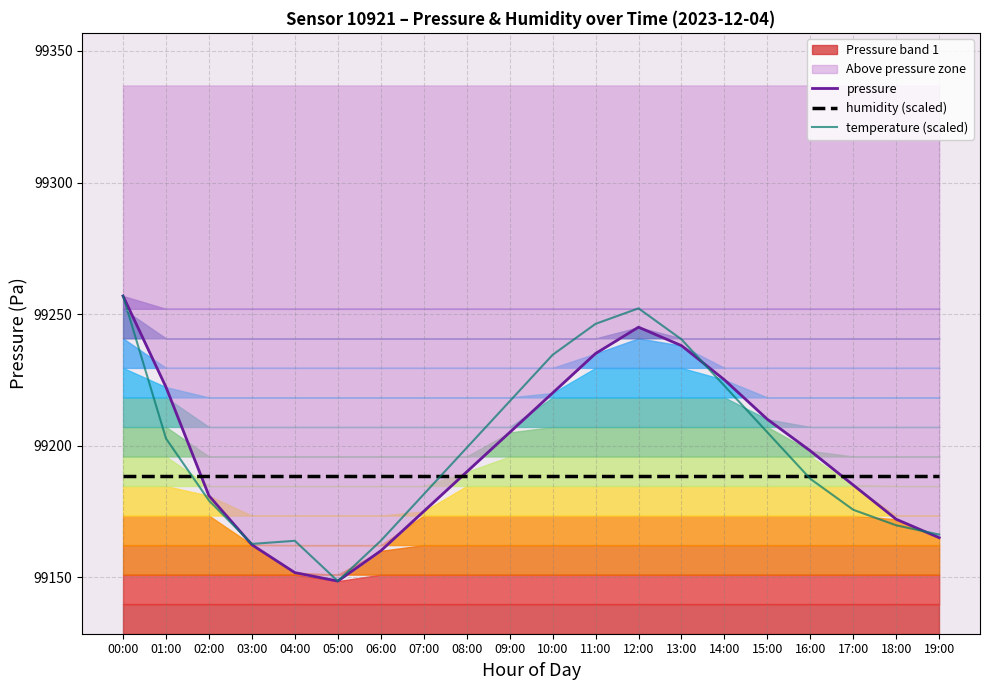

What is the label of the 16th point from the left?

15:00